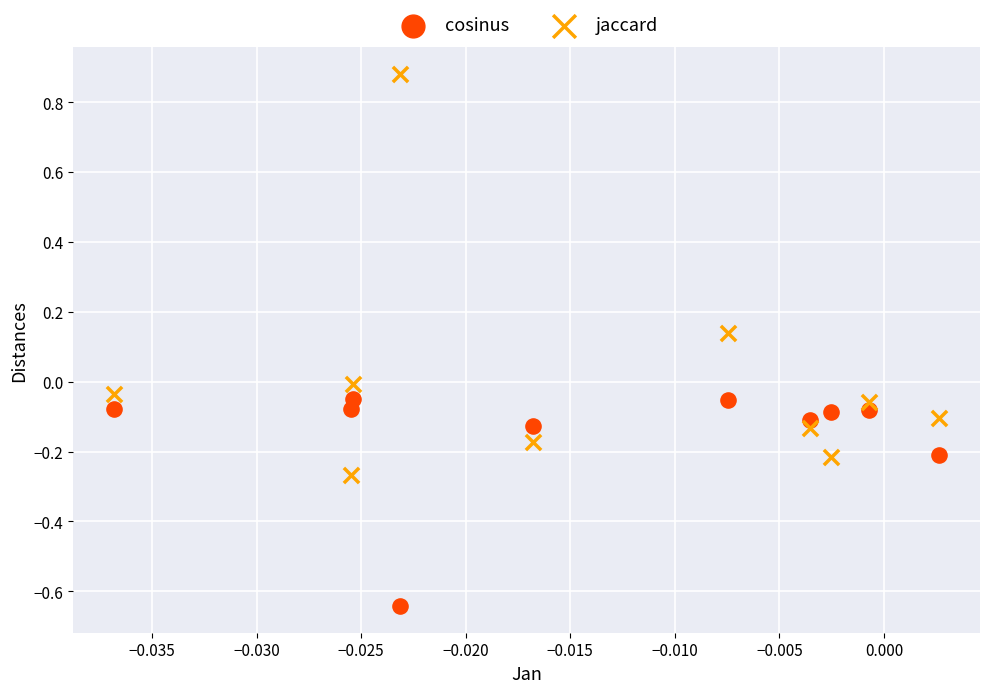

What are all the series names shown in the legend?

cosinus, jaccard